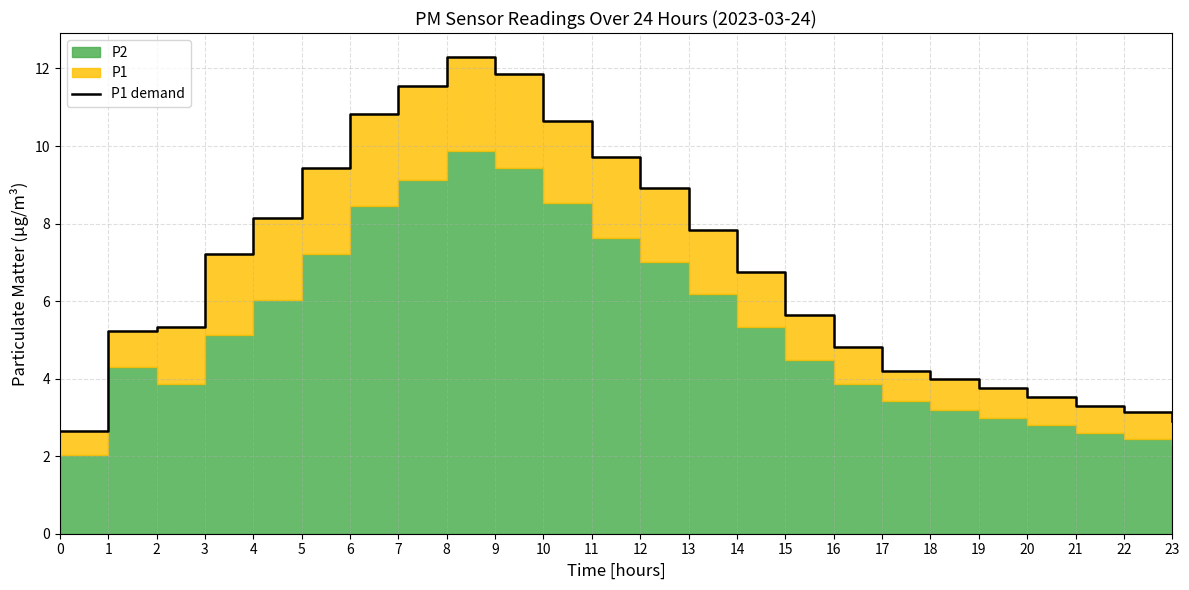

Reading left to right, what are all the values shown in this chart?

2.6	5.2	5.3	7.2	8.2	9.4	10.8	11.5	12.3	11.9	10.7	9.7	8.9	7.8	6.8	5.6	4.8	4.2	4.0	3.8	3.5	3.3	3.1	2.9